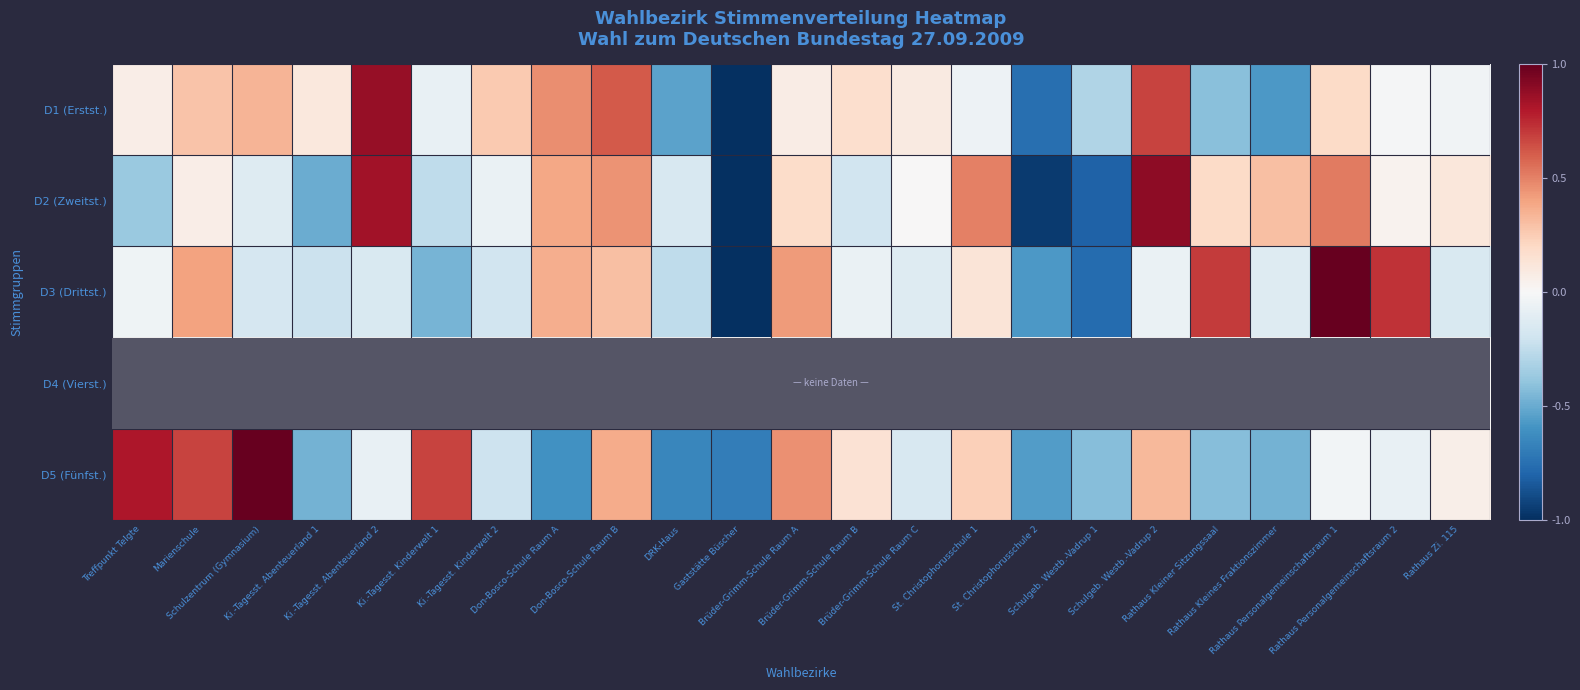

At Rathaus Personalgemeinschaftsraum 1, list the series in order from largest to smallest.

D3 (Drittst.), D2 (Zweitst.), D1 (Erstst.), D4 (Vierst.), D5 (Fünfst.)